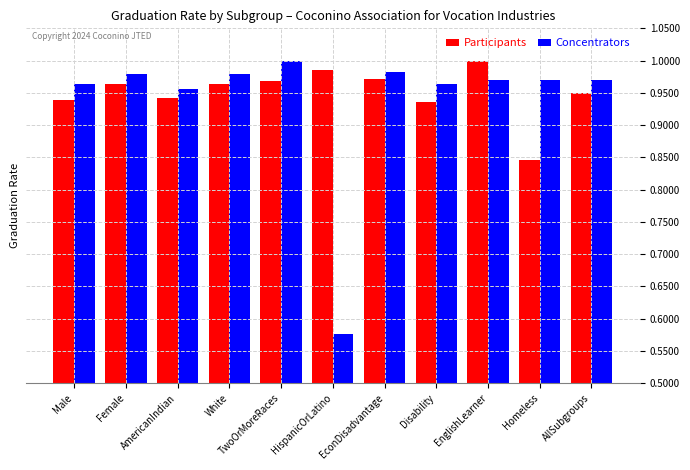

The Participants series shows 1.5 at AmericanIndian. True or false?

False